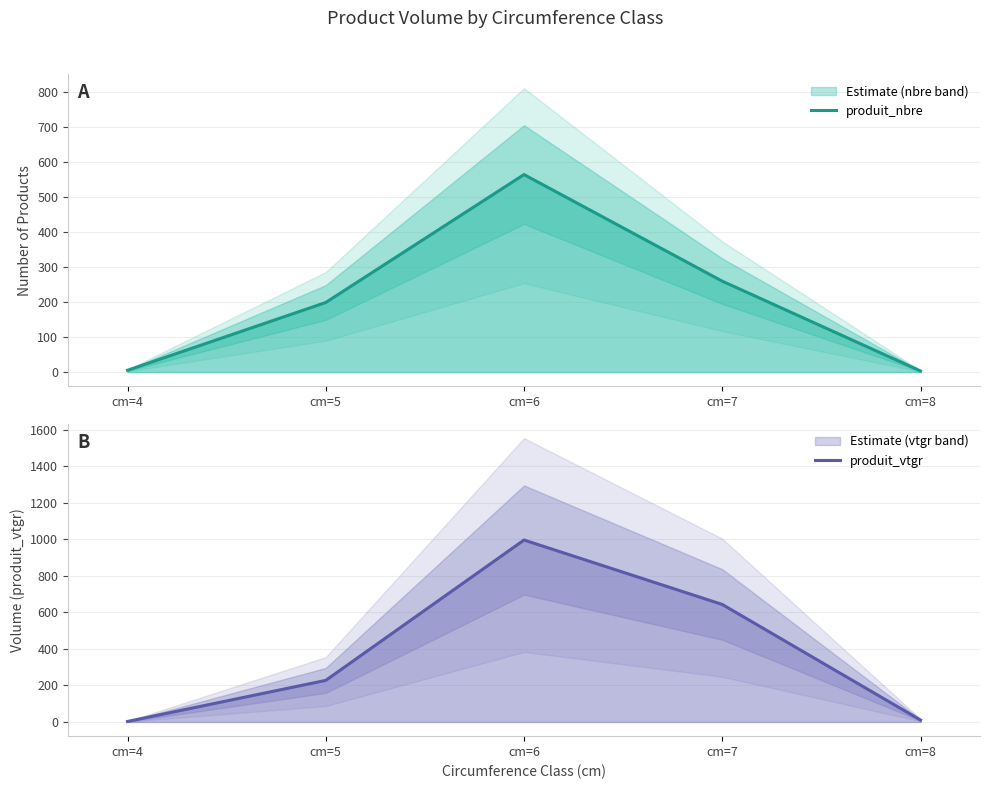

How many values in the produit_nbre series are below 199?

2